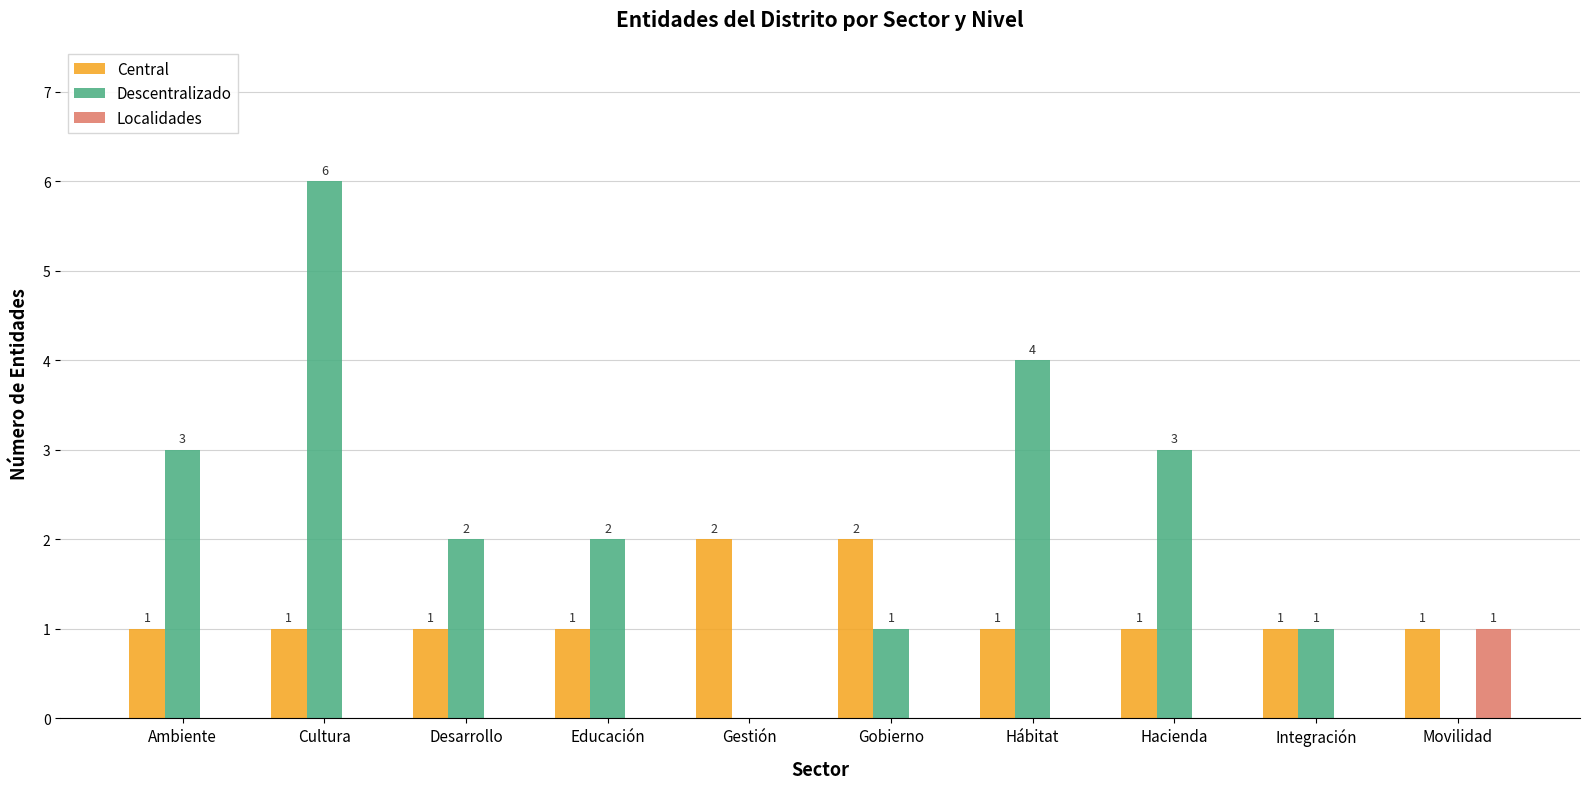

How many positive values does the Descentralizado series have?

8